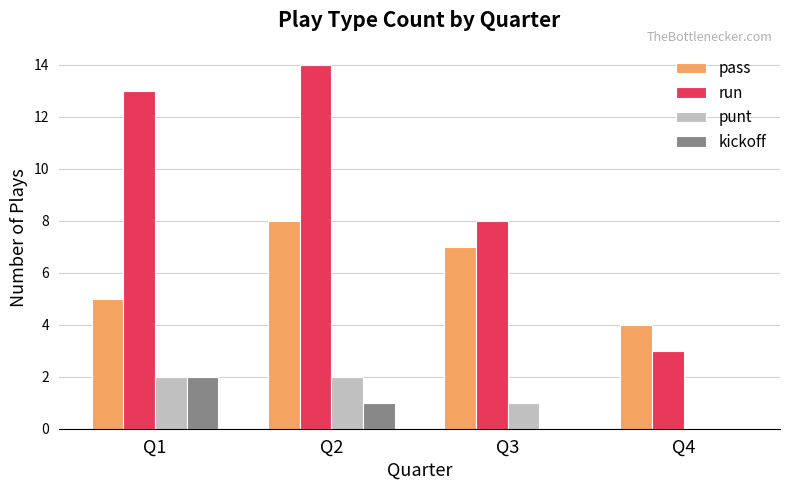

Between Q3 and Q4, which series saw the biggest shift?

run